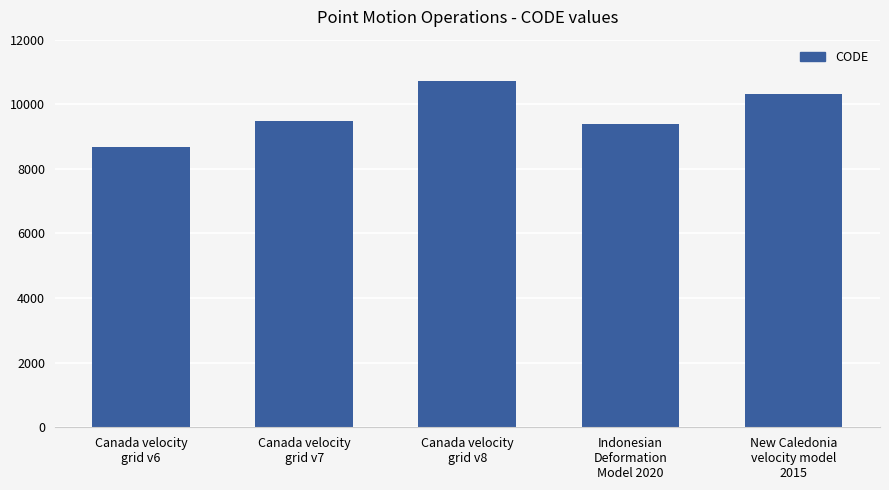

List the labels in order of value, largest first.

Canada velocity
grid v8, New Caledonia
velocity model
2015, Canada velocity
grid v7, Indonesian
Deformation
Model 2020, Canada velocity
grid v6